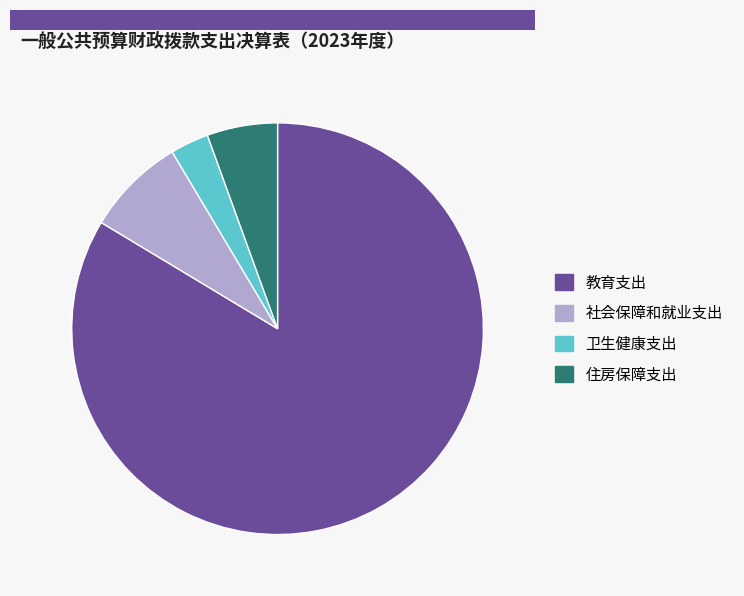

Is it true that 住房保障支出 is 1% of the pie?

False